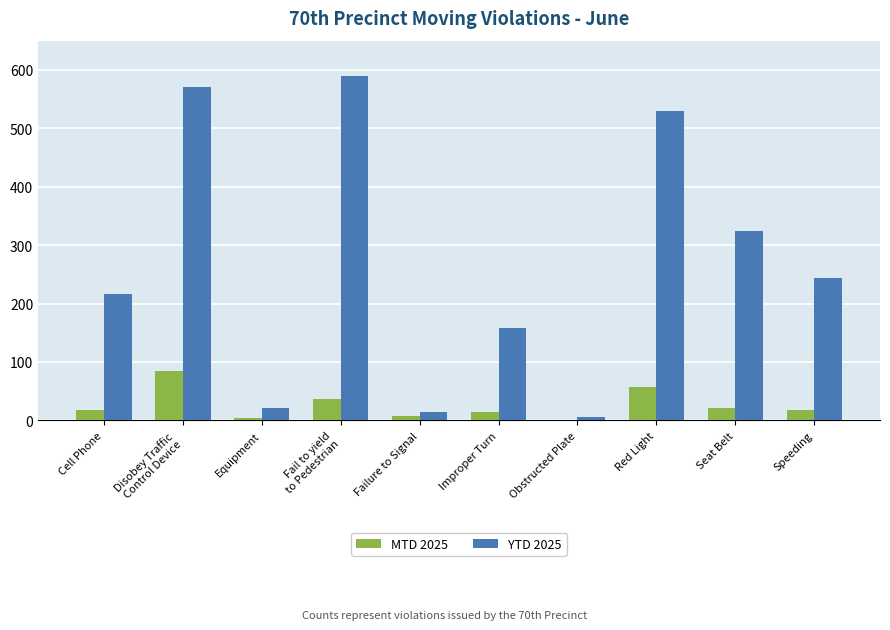

True or false: YTD 2025 has a value of 530 at Red Light.

True